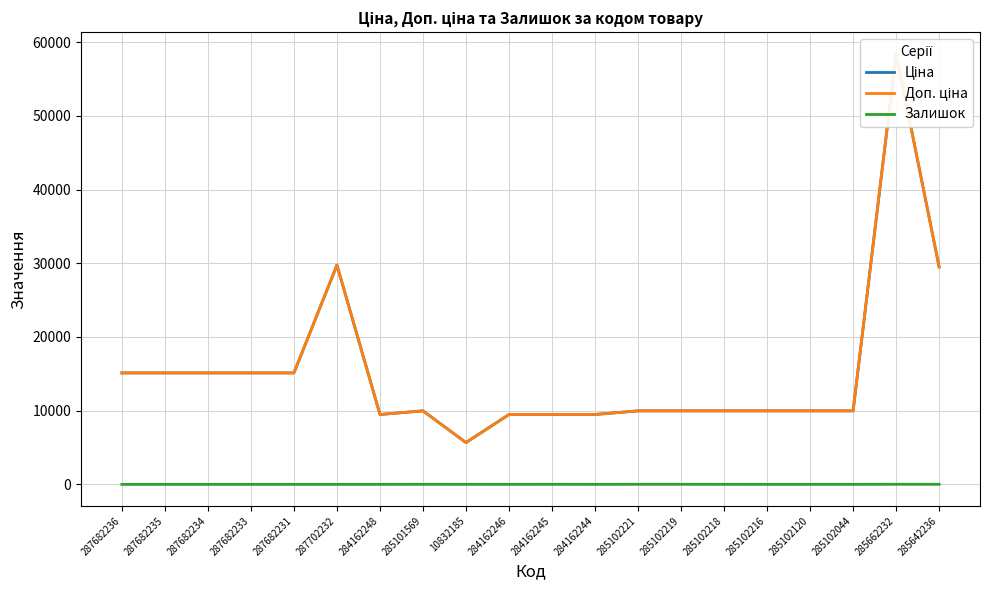

What is the sum of all Ціна values?

306684.3